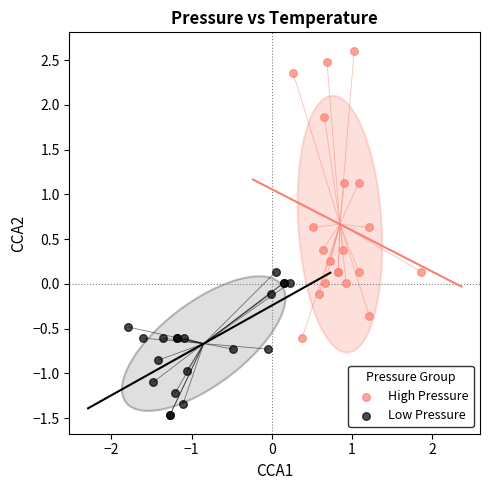

Which series contains the highest Y value?

High Pressure